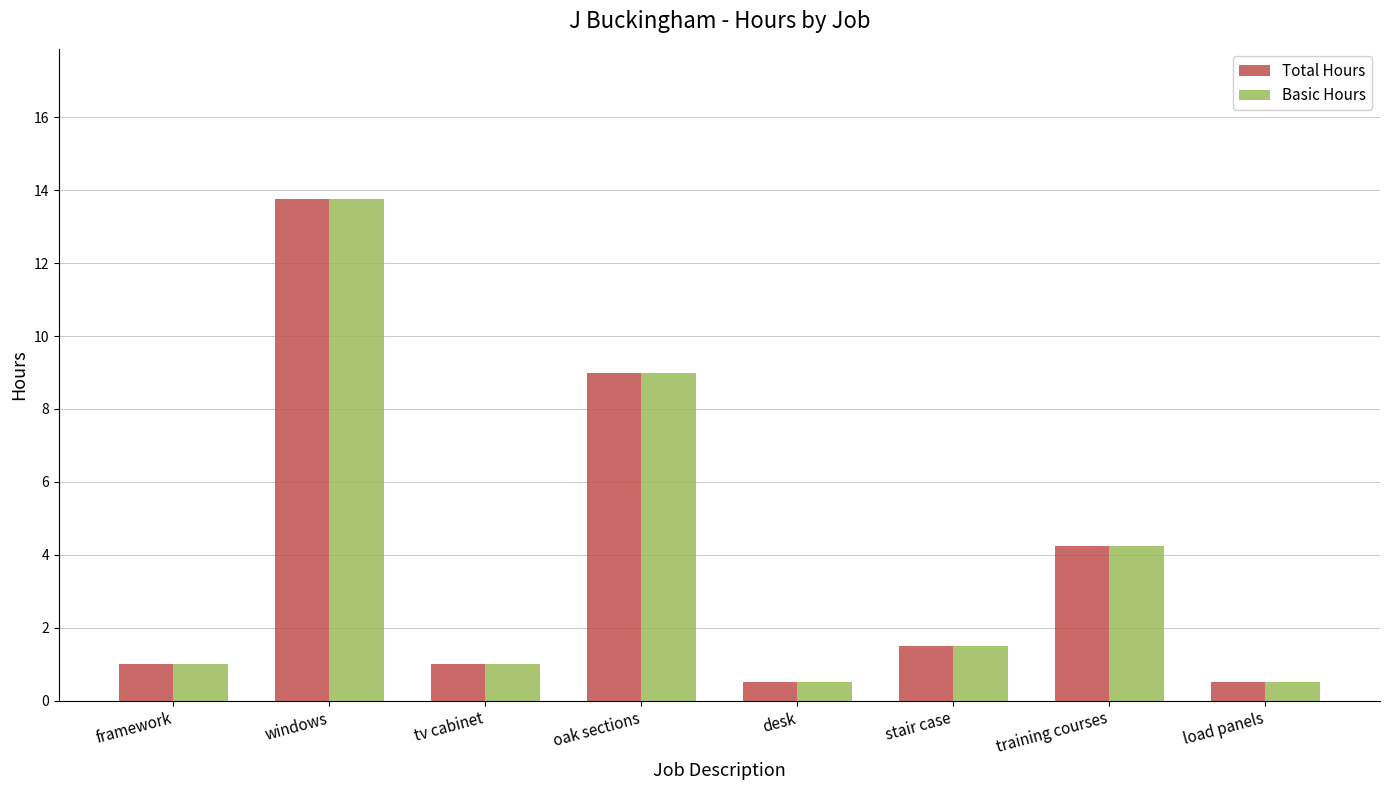

What is the average value of the Basic Hours series?

3.9